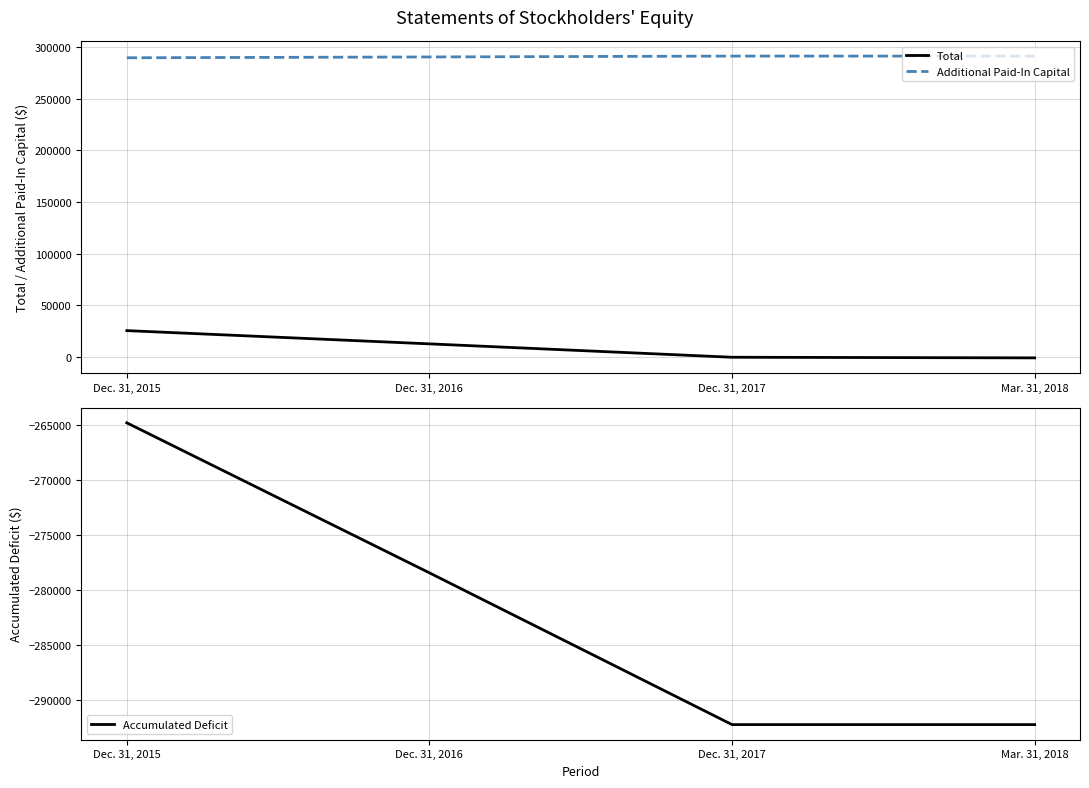

What is the value of the Additional Paid-In Capital point at the 4th from the left?

291533